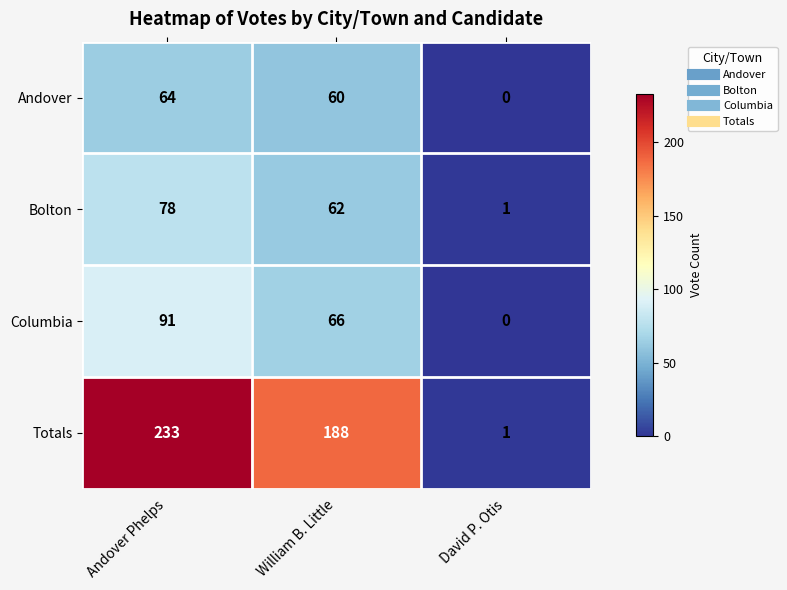

Which series has the widest spread of values?

Totals